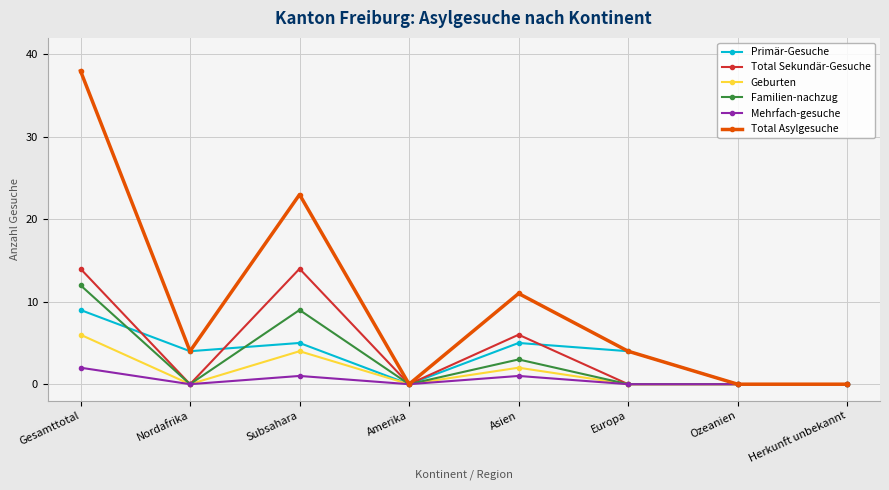

Rank the series by their maximum value, from highest to lowest.

Total Asylgesuche, Total Sekundär-Gesuche, Familien-nachzug, Primär-Gesuche, Geburten, Mehrfach-gesuche